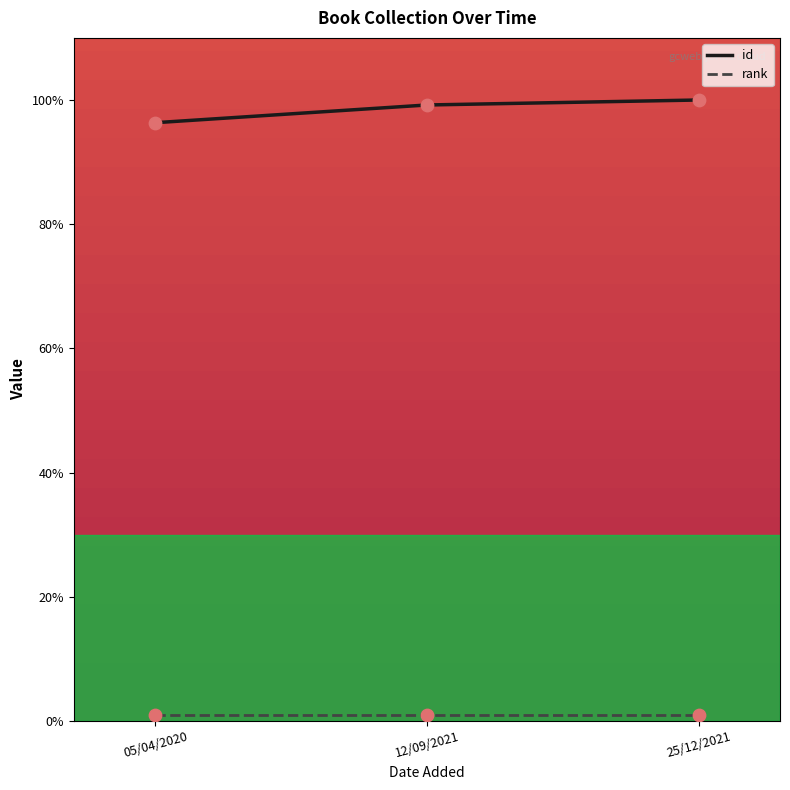

Which series has the largest total across all categories?

id